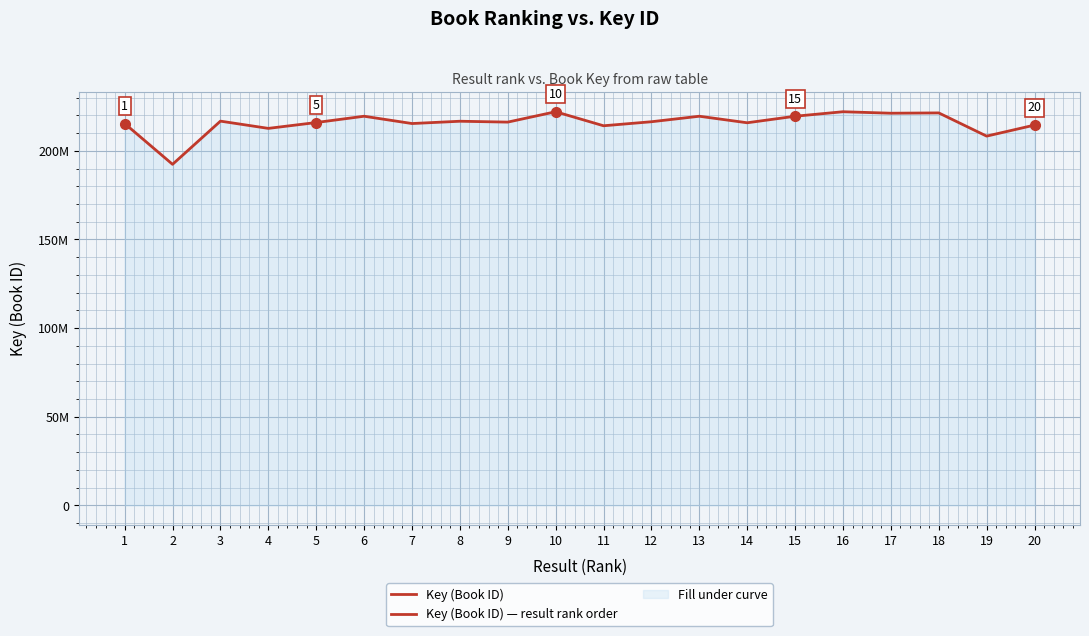

What is the ratio of the value at 3 to the value at 9?

1.0